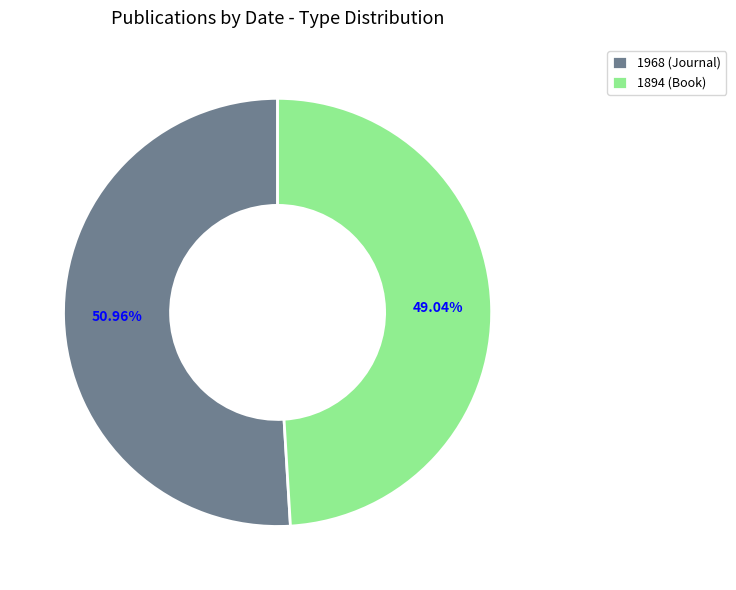

Rank the categories by value from highest to lowest.

1968 (Journal), 1894 (Book)